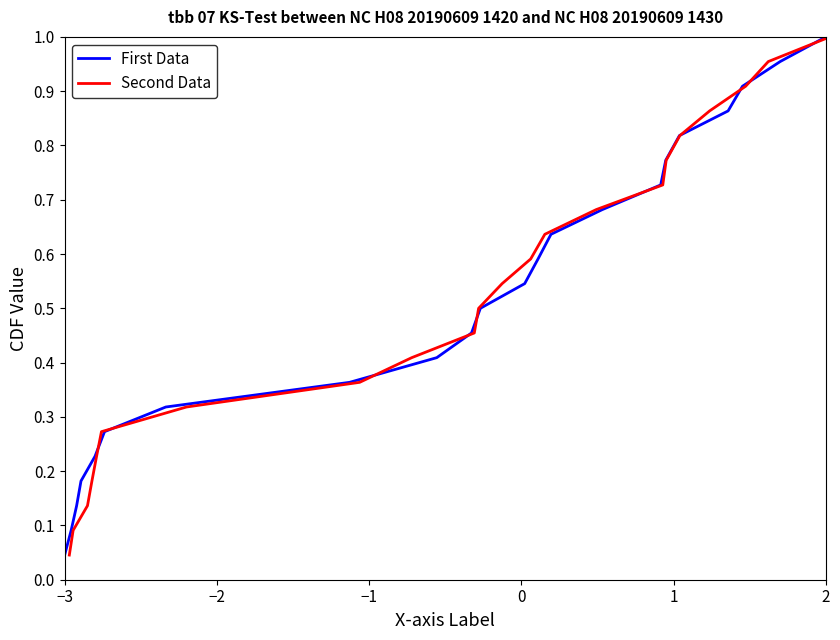

Reading right to left, what are all the values shown in this chart?

First Data: 1.0	1.0	0.9	0.9	0.8	0.8	0.7	0.7	0.6	0.6	0.5	0.5	0.5	0.4	0.4	0.3	0.3	0.2	0.2	0.1	0.1	0.0
Second Data: 1.0	1.0	0.9	0.9	0.8	0.8	0.7	0.7	0.6	0.6	0.5	0.5	0.5	0.4	0.4	0.3	0.3	0.2	0.2	0.1	0.1	0.0